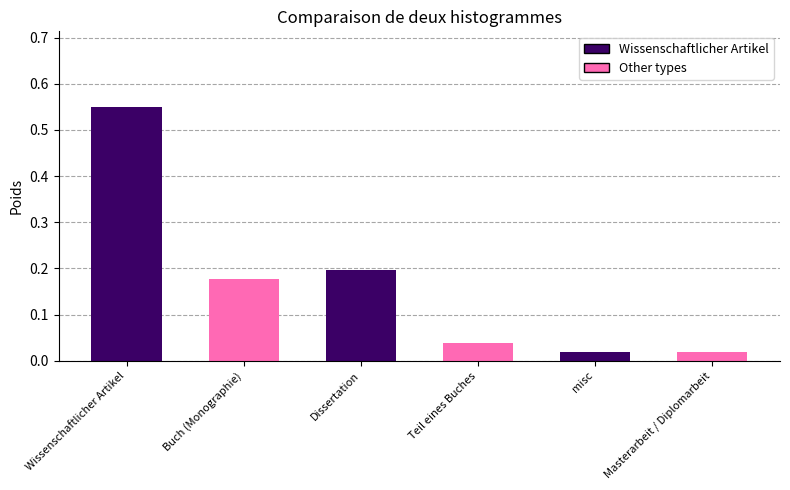

What is the sum of all values?

1.0